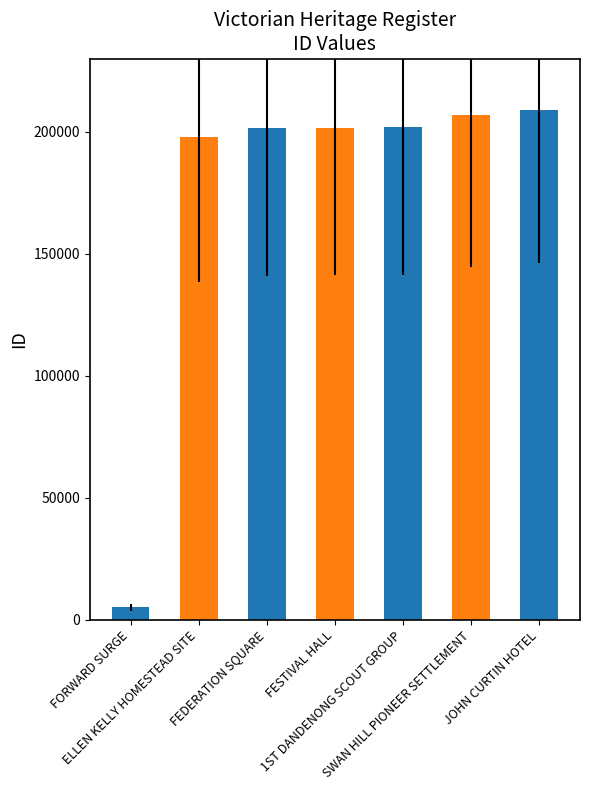

What is the minimum value shown in the chart?

5097